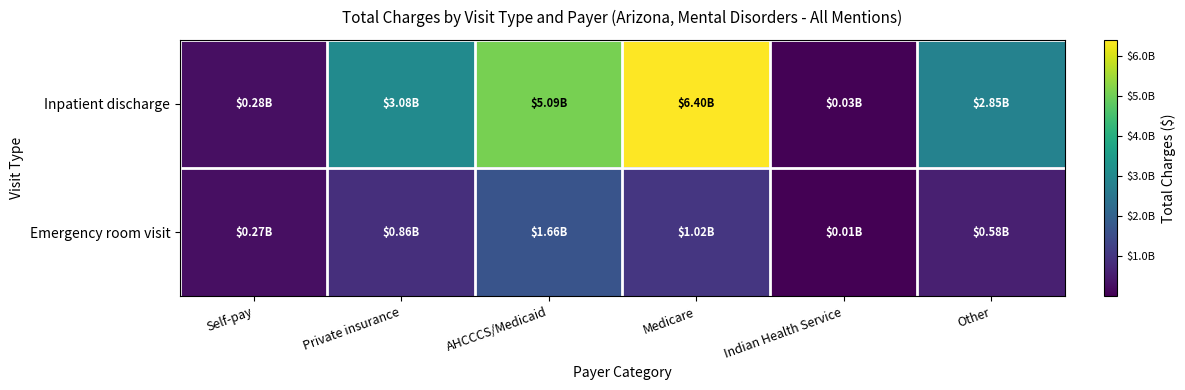

At Private insurance, list the series in order from largest to smallest.

Inpatient discharge, Emergency room visit